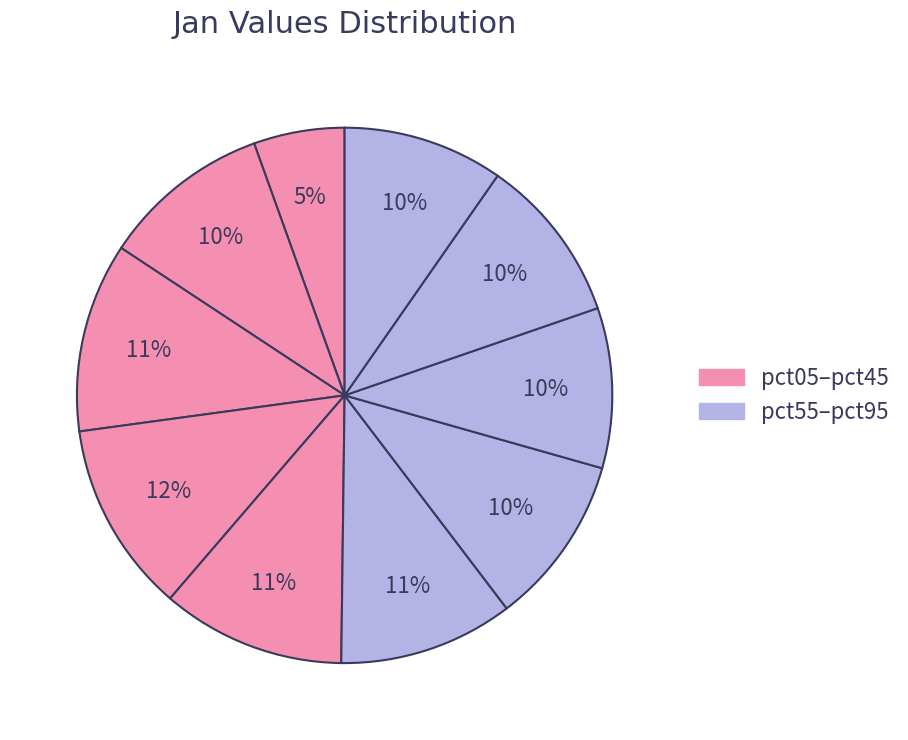

Is there a majority slice in this chart?

No